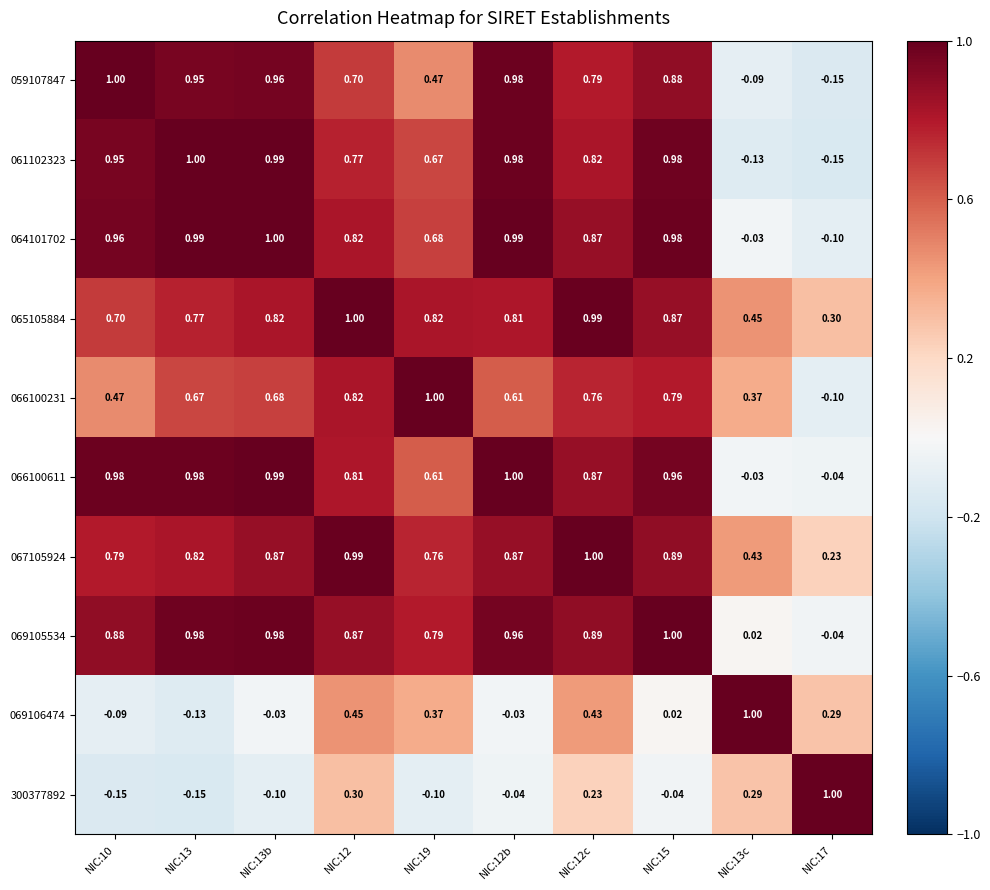

What is the smallest value displayed?

-0.1